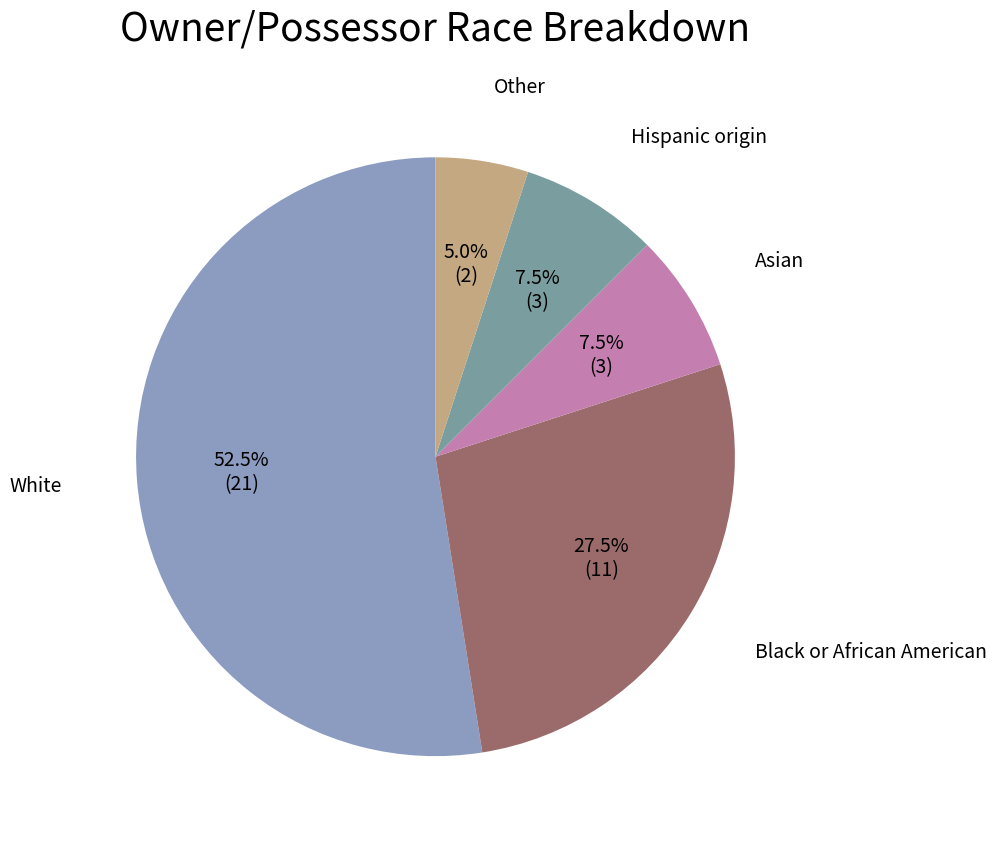

Count the number of slices in the pie.

5